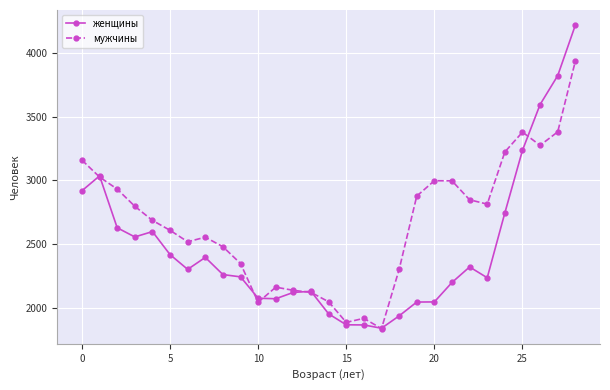

What is the lowest value of the женщины series?

1837